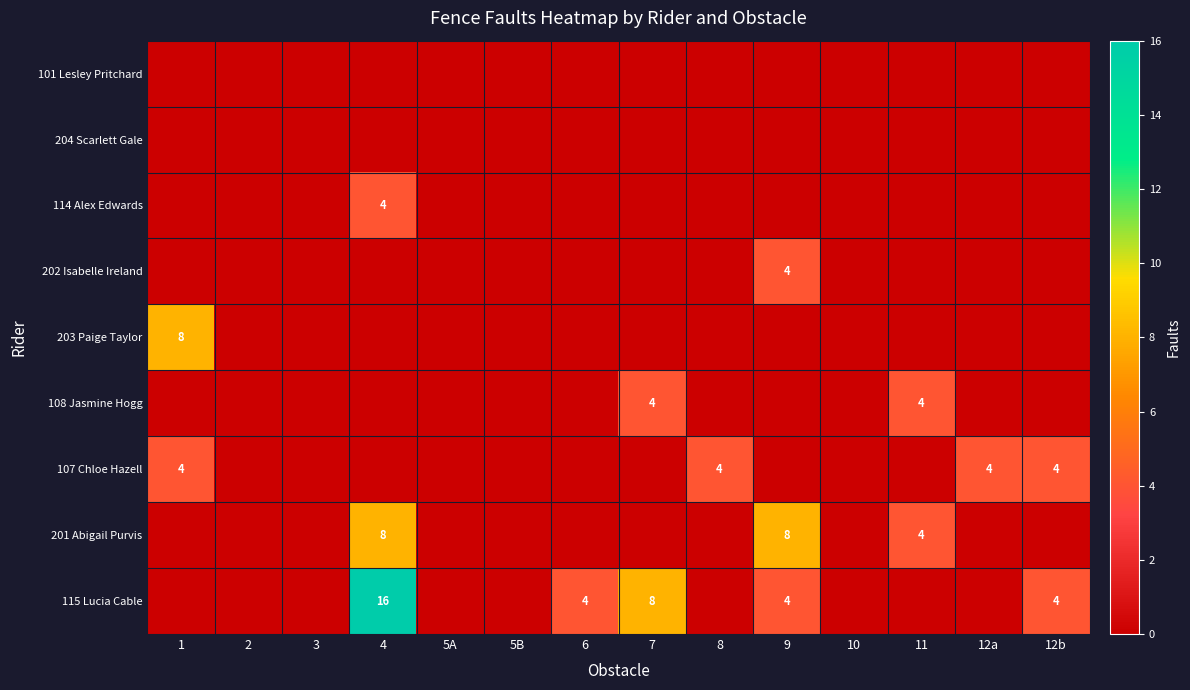

At how many categories does at least one series exceed 3?

9